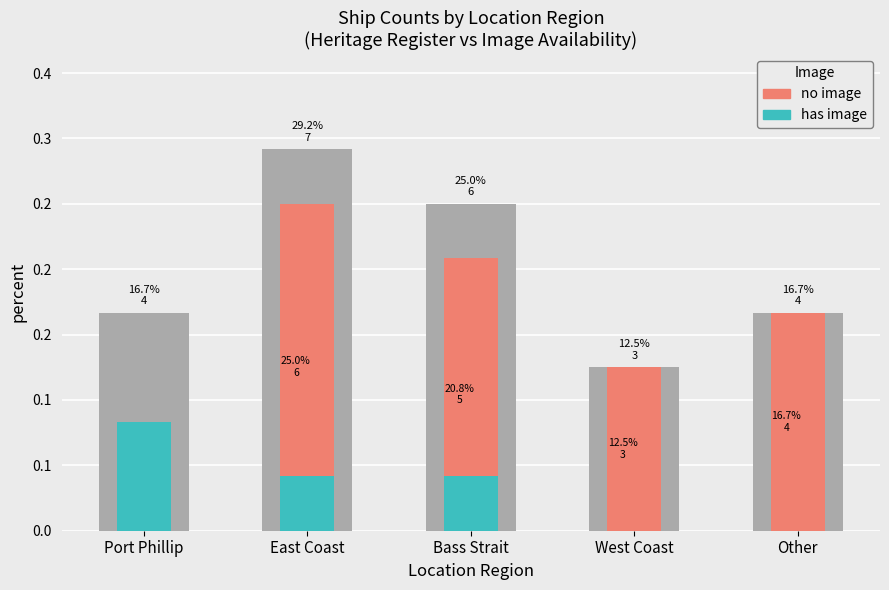

True or false: total has a value of 0.1 at West Coast.

True